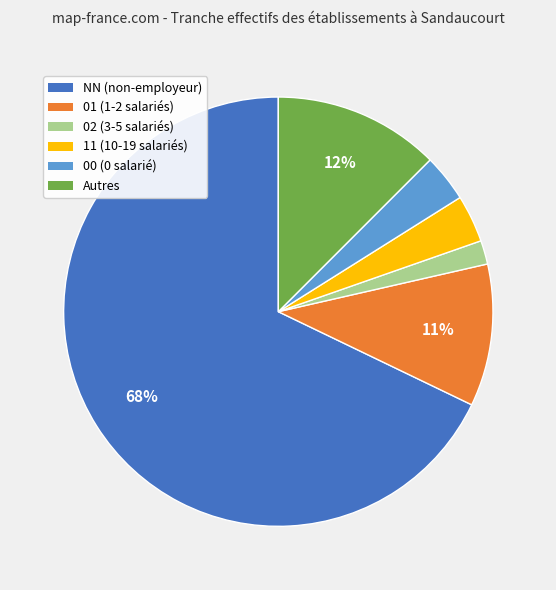

To the nearest percent, what is the average slice percentage?

17%